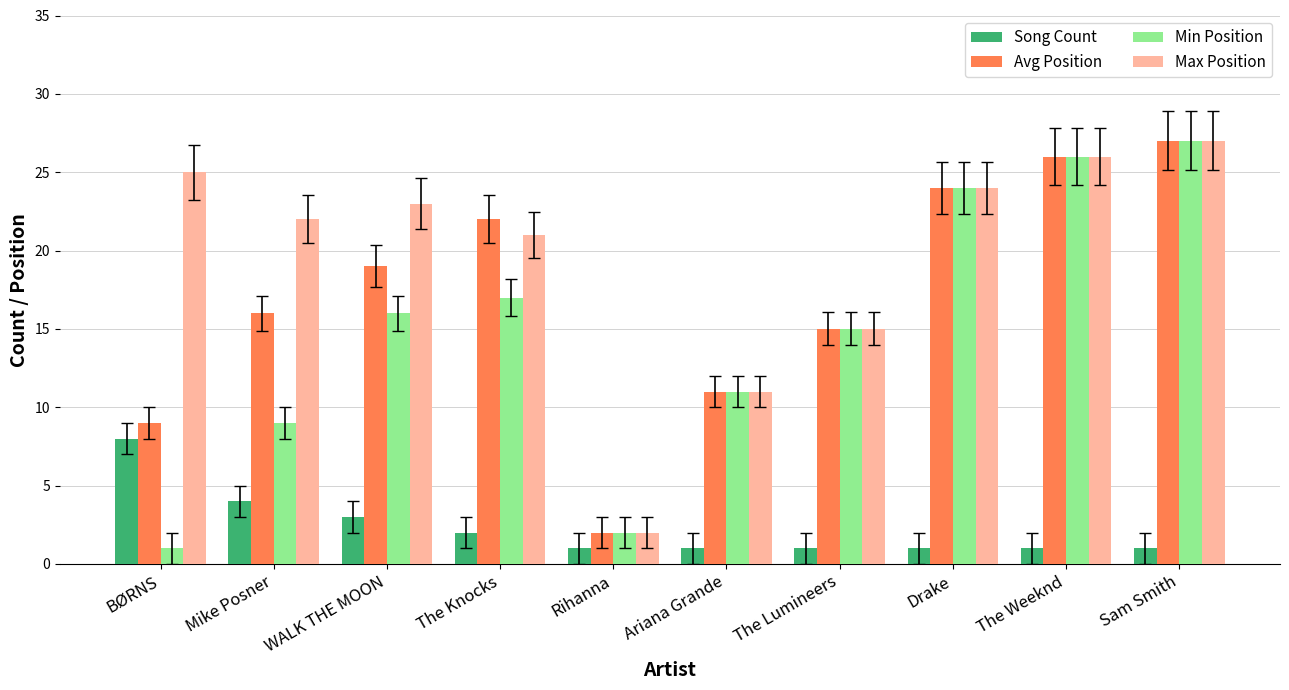

What value does the Min Position series have at The Weeknd, to the nearest 10?

30